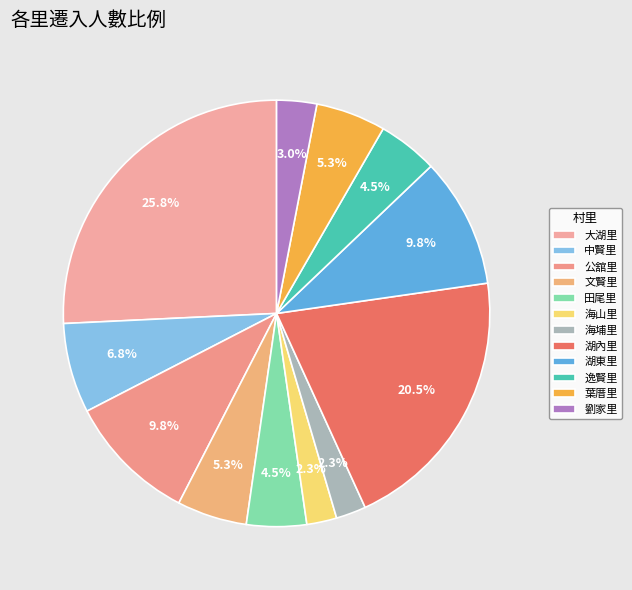

What percentage is the 公舘里 slice, to the nearest percent?

10%